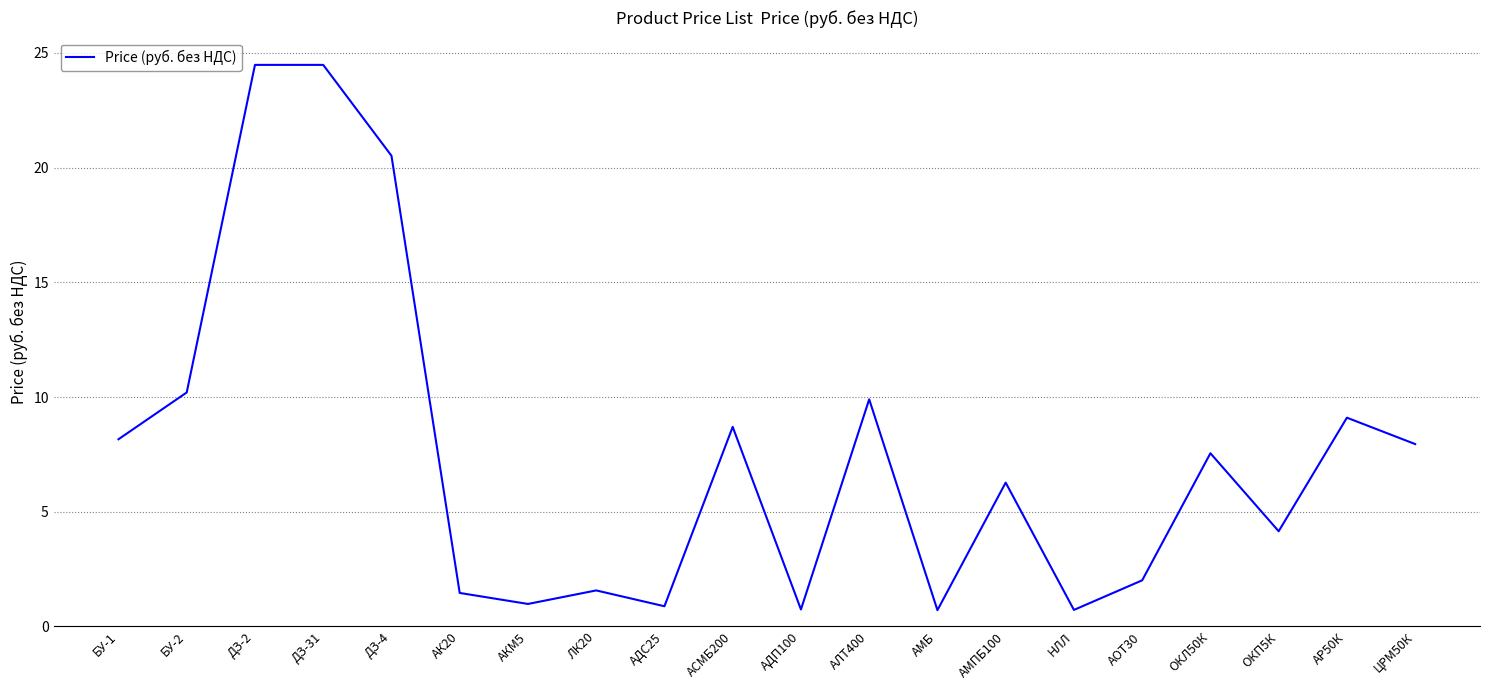

What is the change in value from АК20 to ОКП5К?

+2.7